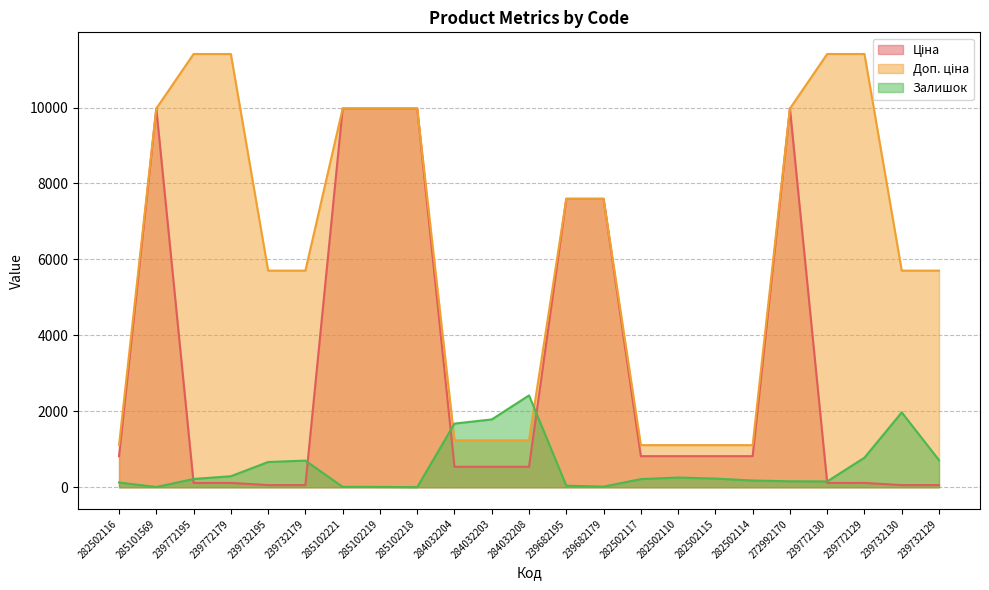

True or false: Ціна and Доп. ціна intersect in this chart.

False